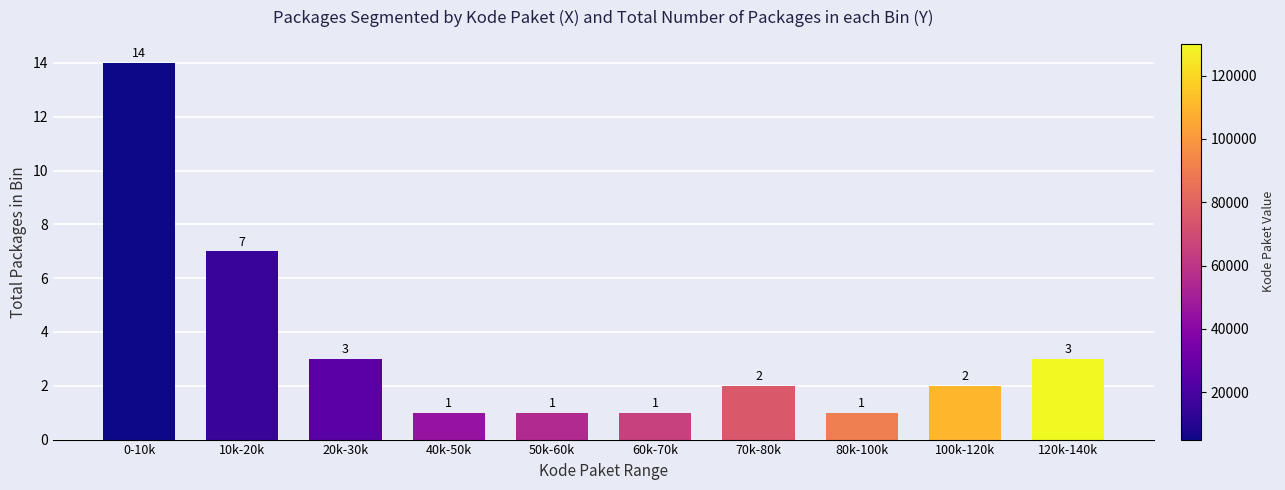

Reading left to right, list all the values displayed in this chart.

14	7	3	1	1	1	2	1	2	3